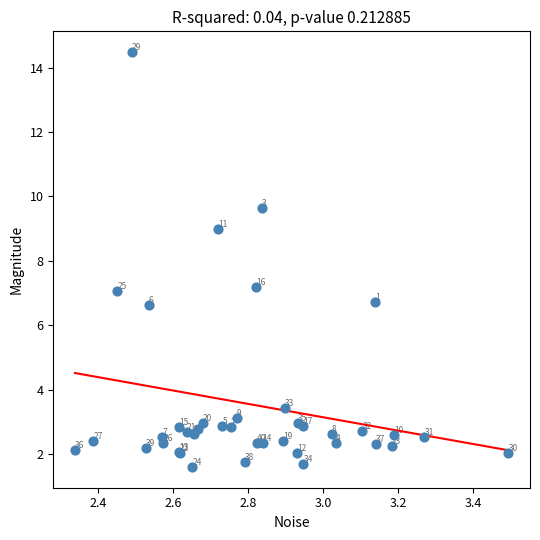

What Y value in the scatter plot is closest to 8?

7.2